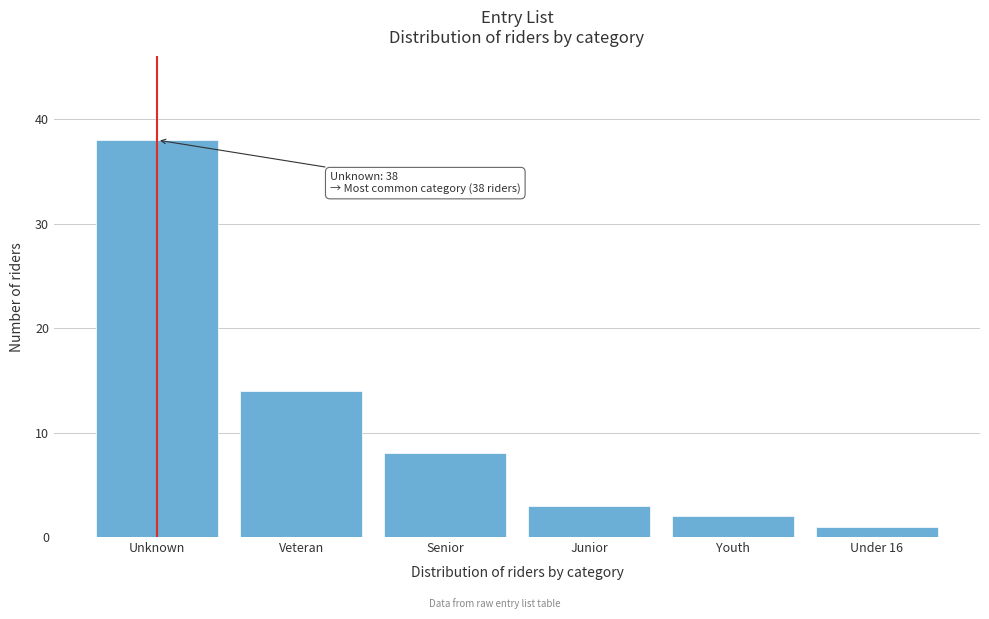

Reading right to left, what are all the values shown in this chart?

1	2	3	8	14	38